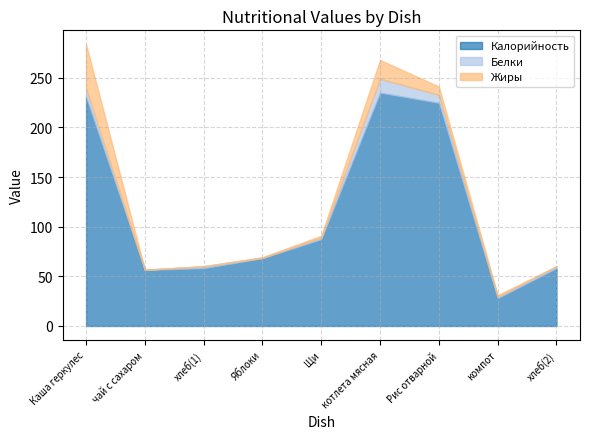

Which has a higher value, хлеб(2) or Рис отварной?

Рис отварной